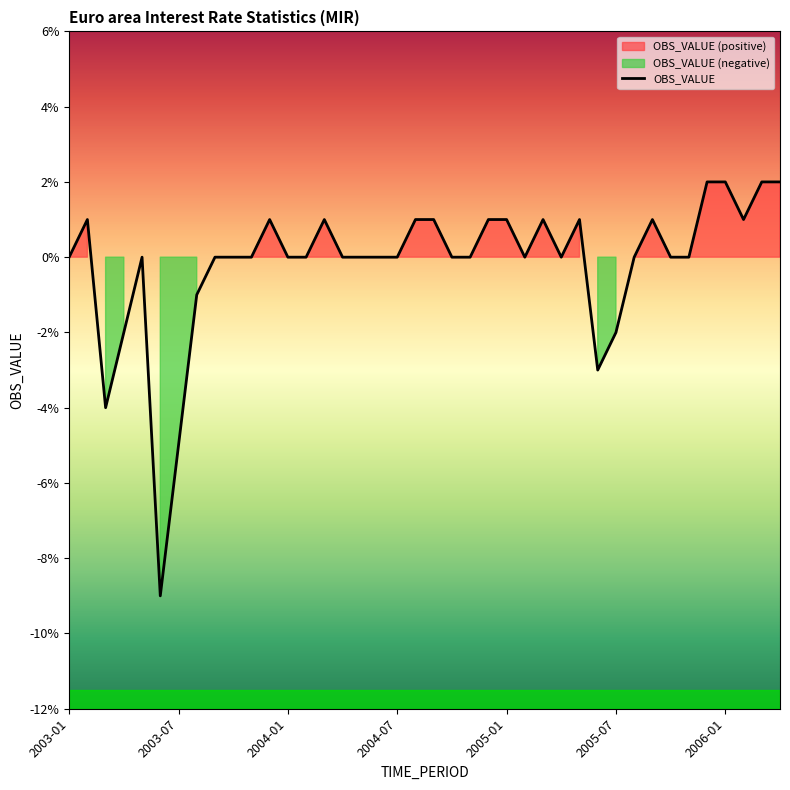

What position from the left is 38?

39